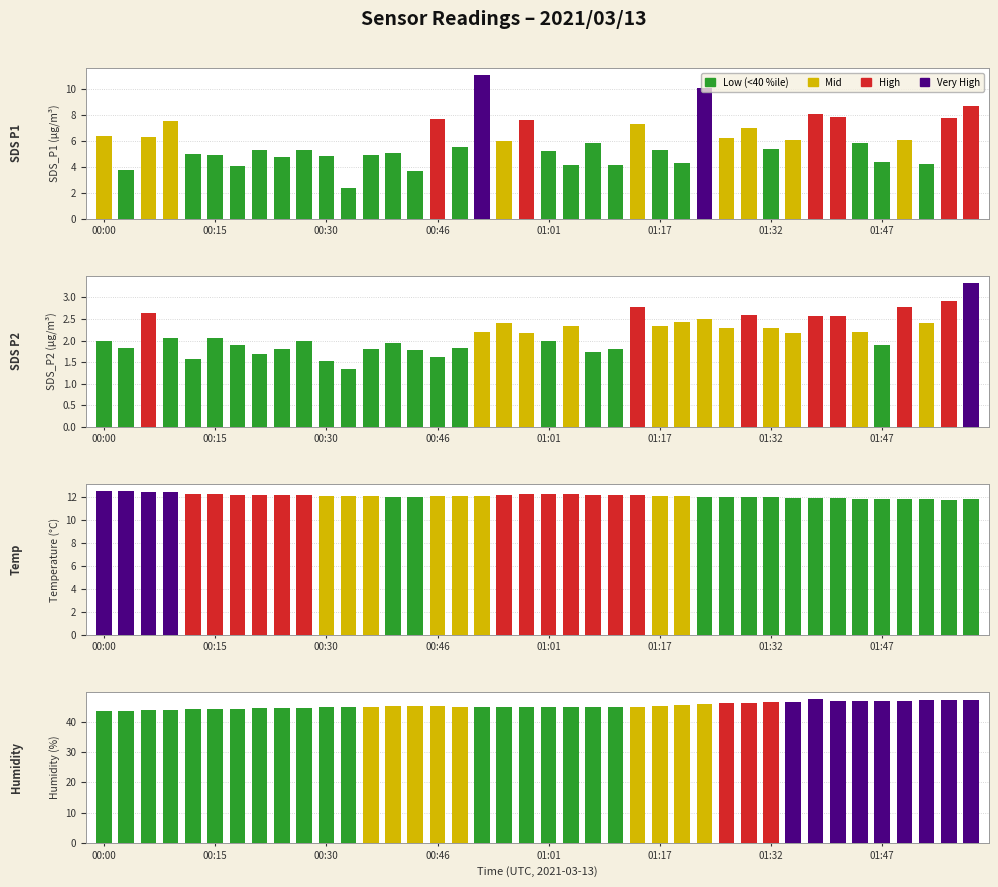

At which category is the sum across all series the highest?

39